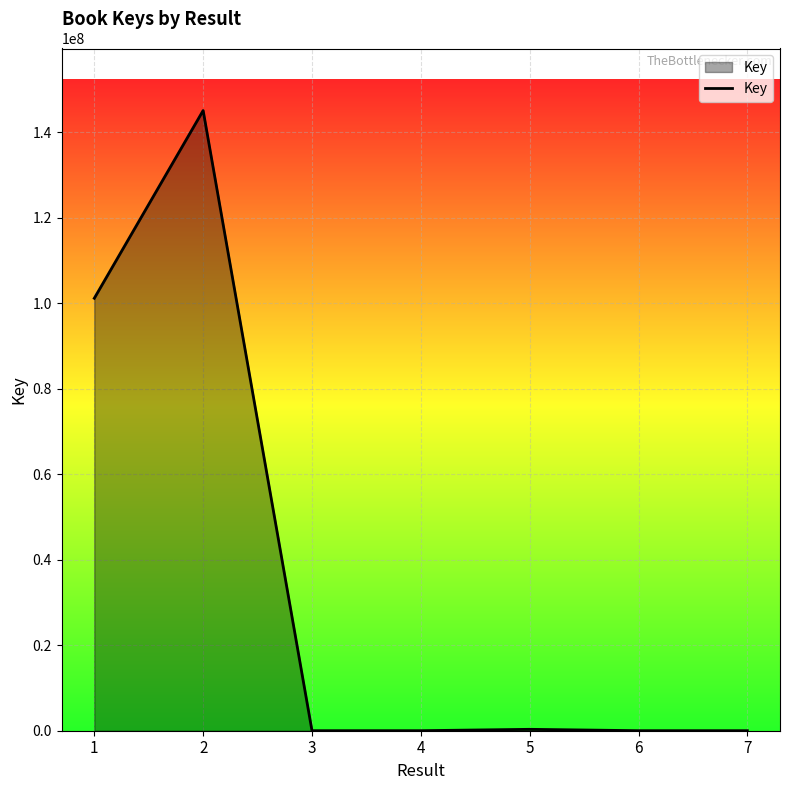

What is the sum of all values?

246590756